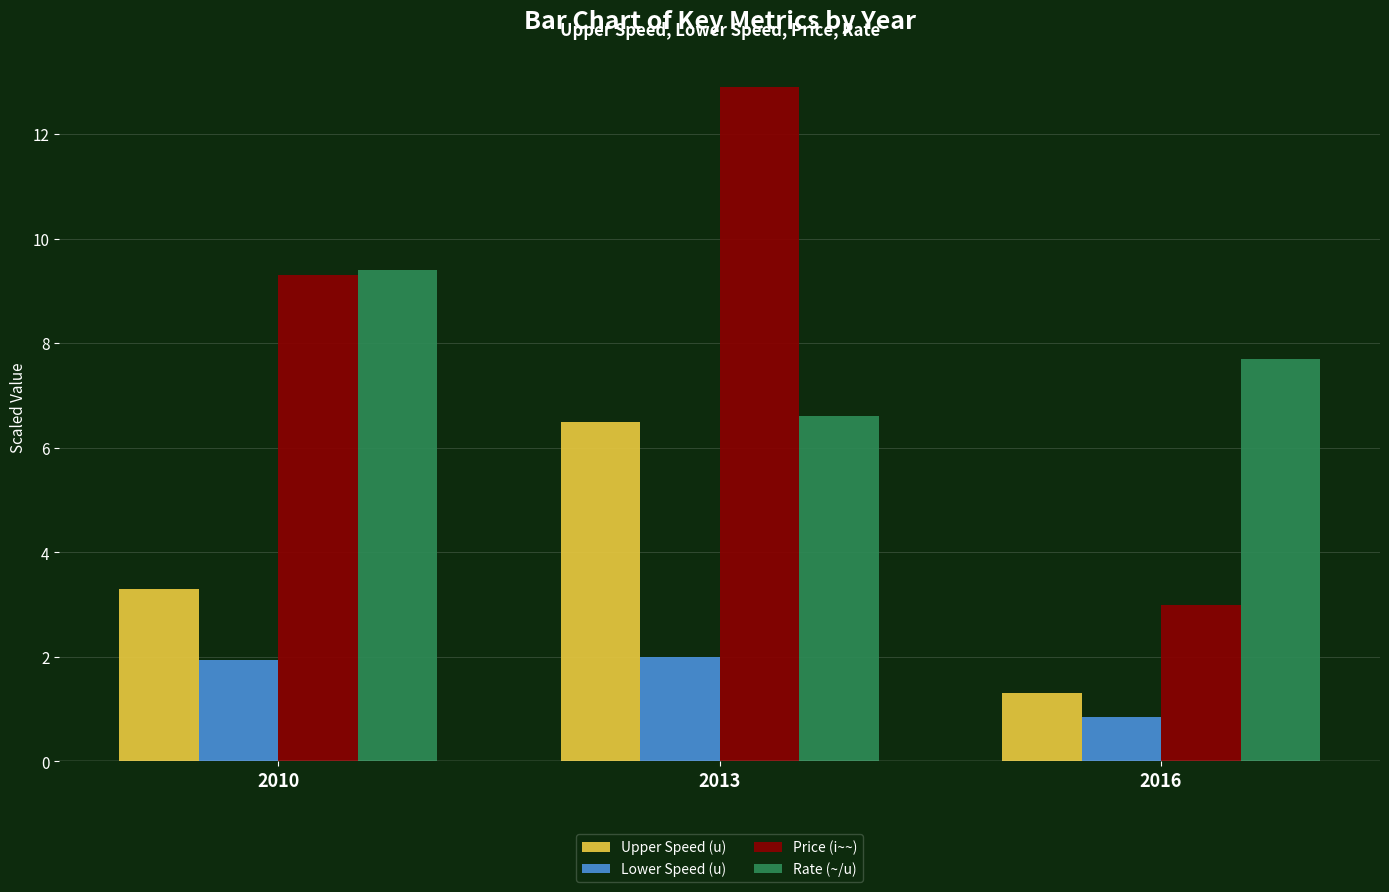

How many bars are there in total?

12